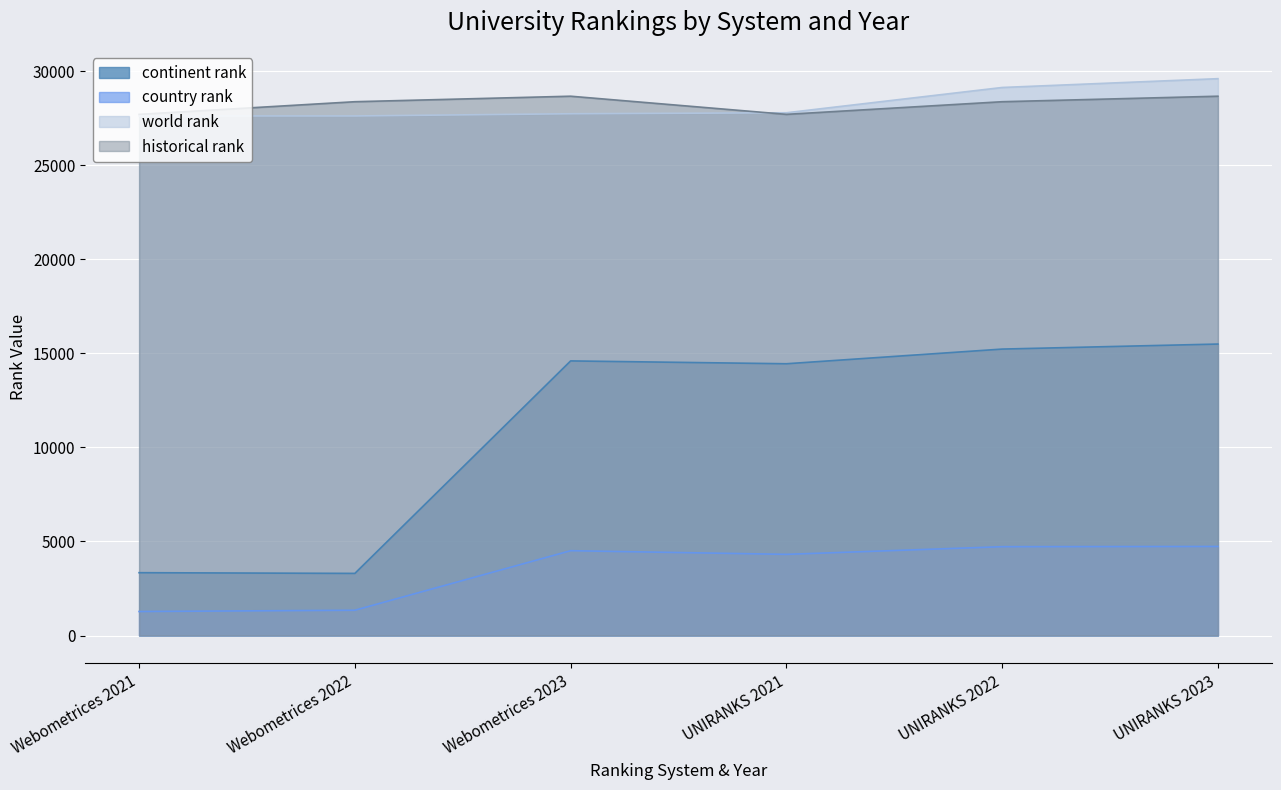

Which series has the largest total across all categories?

world rank